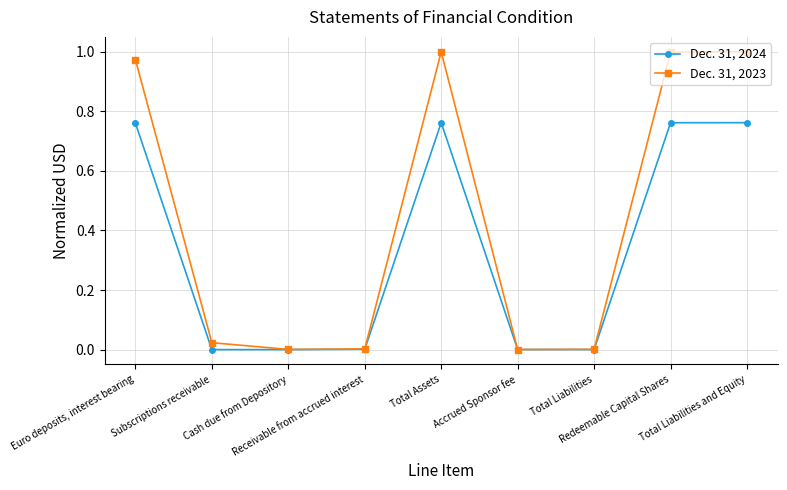

List the series in order of their peak value, lowest first.

Dec. 31, 2024, Dec. 31, 2023